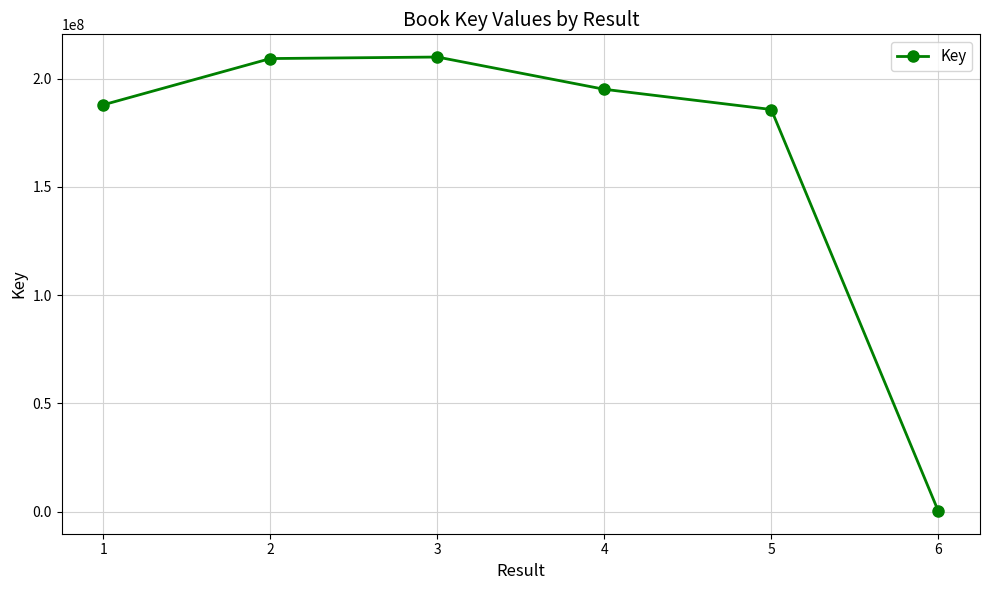

Is it true that the value at 1 is 130539991?

False